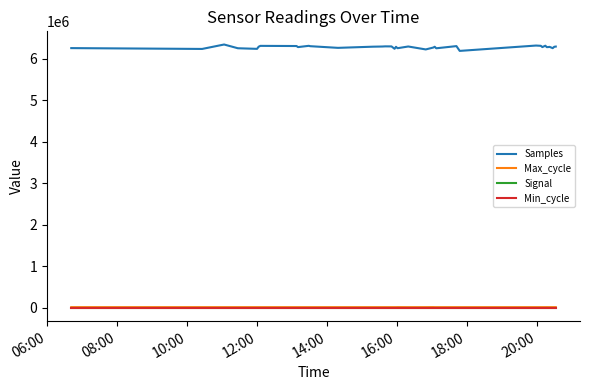

Which series has the largest total across all categories?

Samples